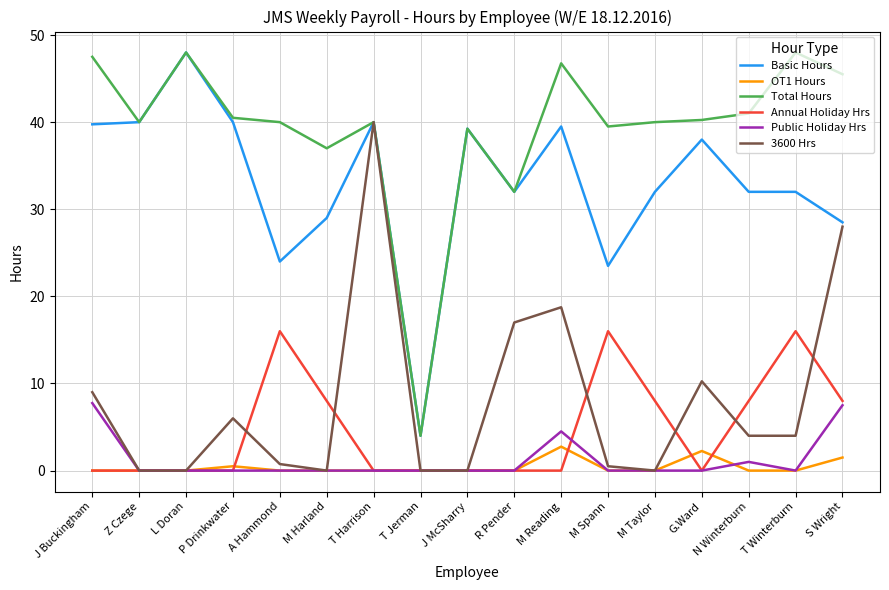

True or false: Total Hours has a value of 63.1 at J McSharry.

False